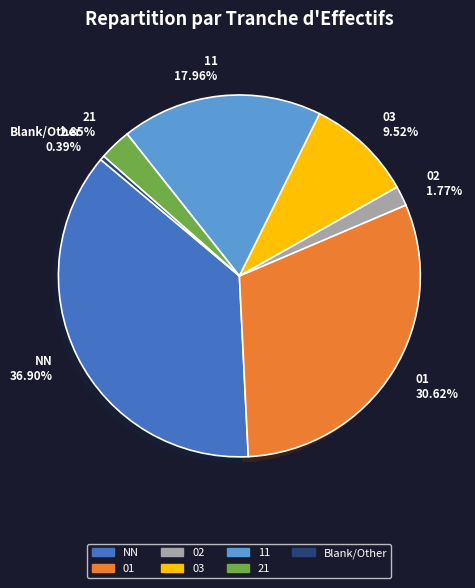

Does 02 account for over 50% of the chart?

No